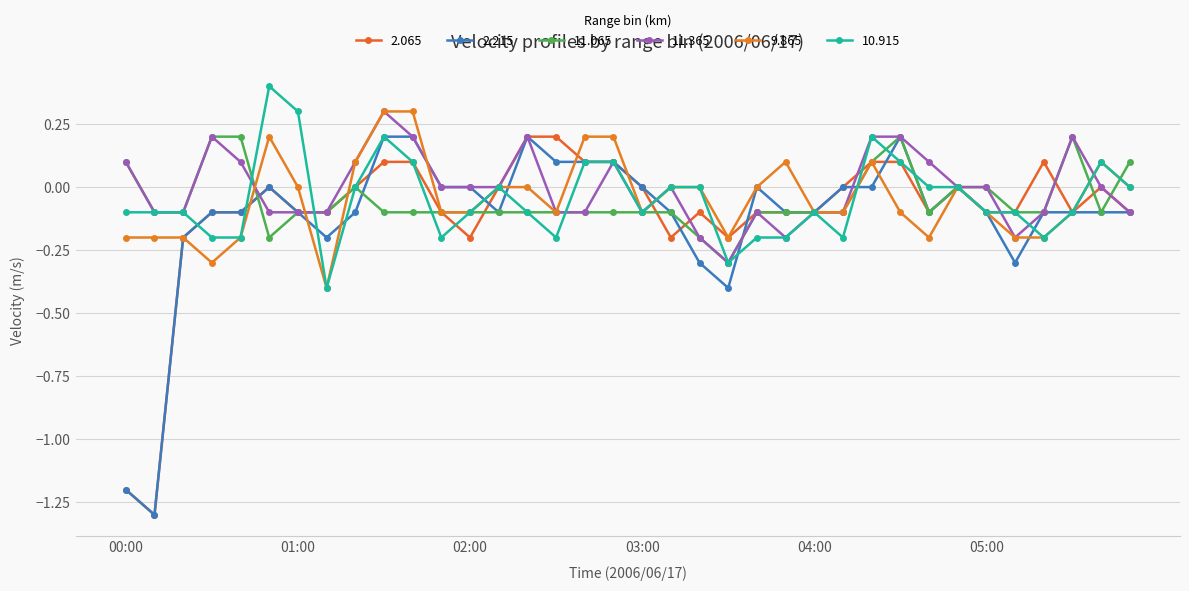

In 10.915, how many points are higher than both neighbors (excluding endpoints)?

6